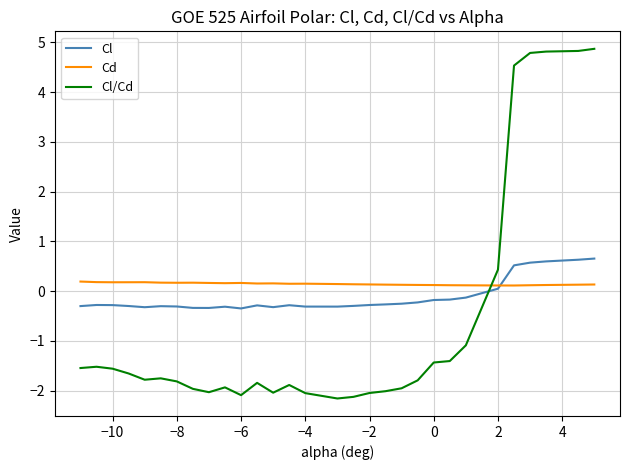

How many Cd values are between 0 and 1?

30